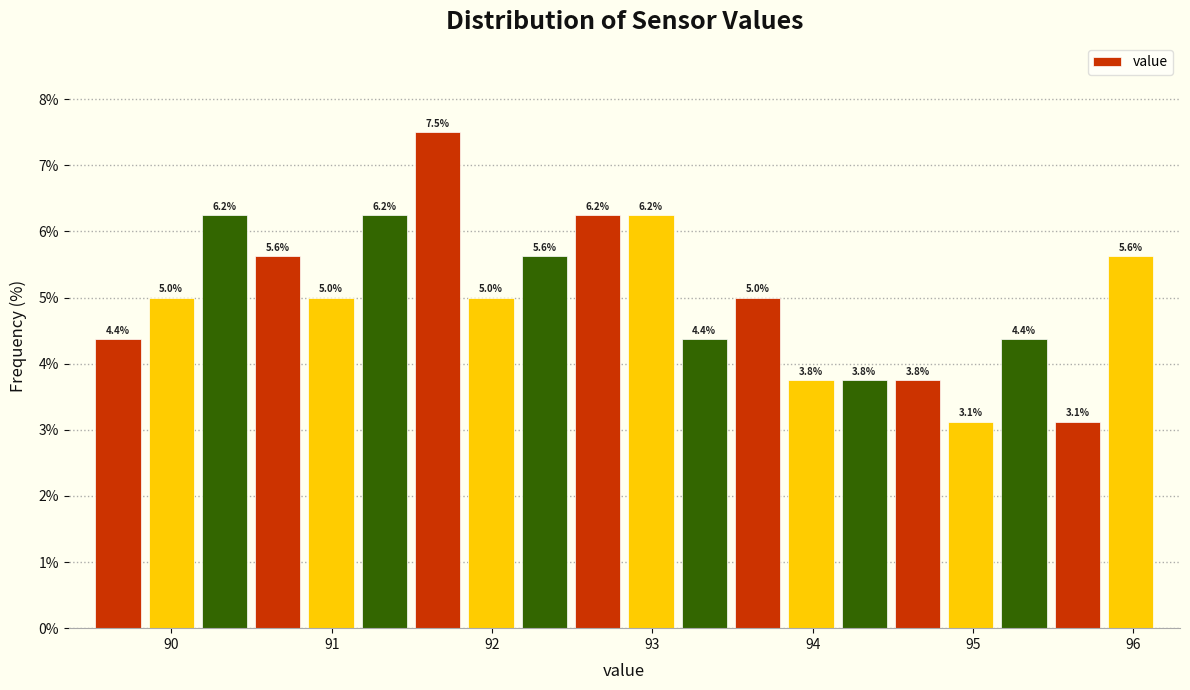

Read against the x-axis, roughly where is the centre of the tallest bar?

91.7